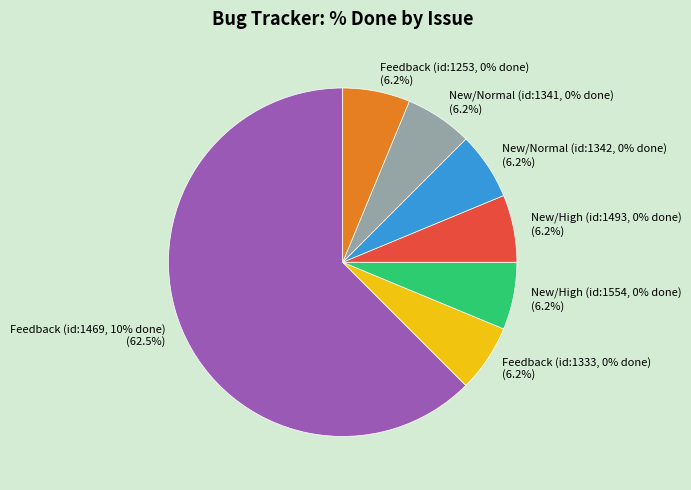

How many segments does this pie chart have?

7